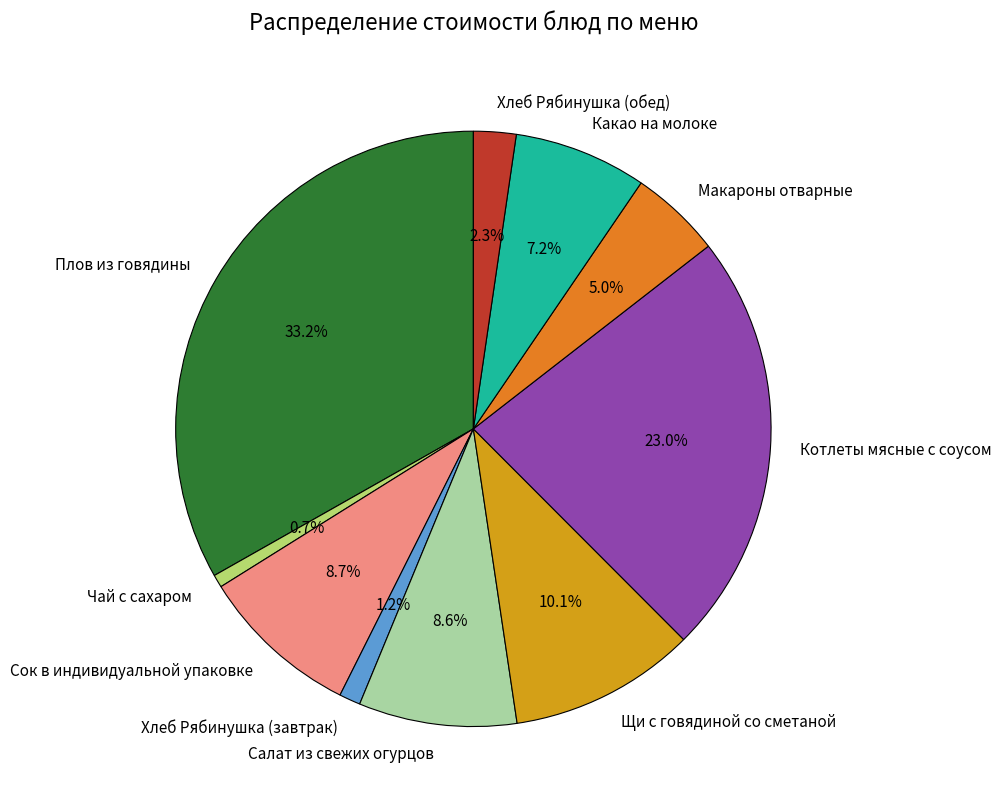

To the nearest percent, what percentage of the pie is Сок в индивидуальной упаковке?

9%